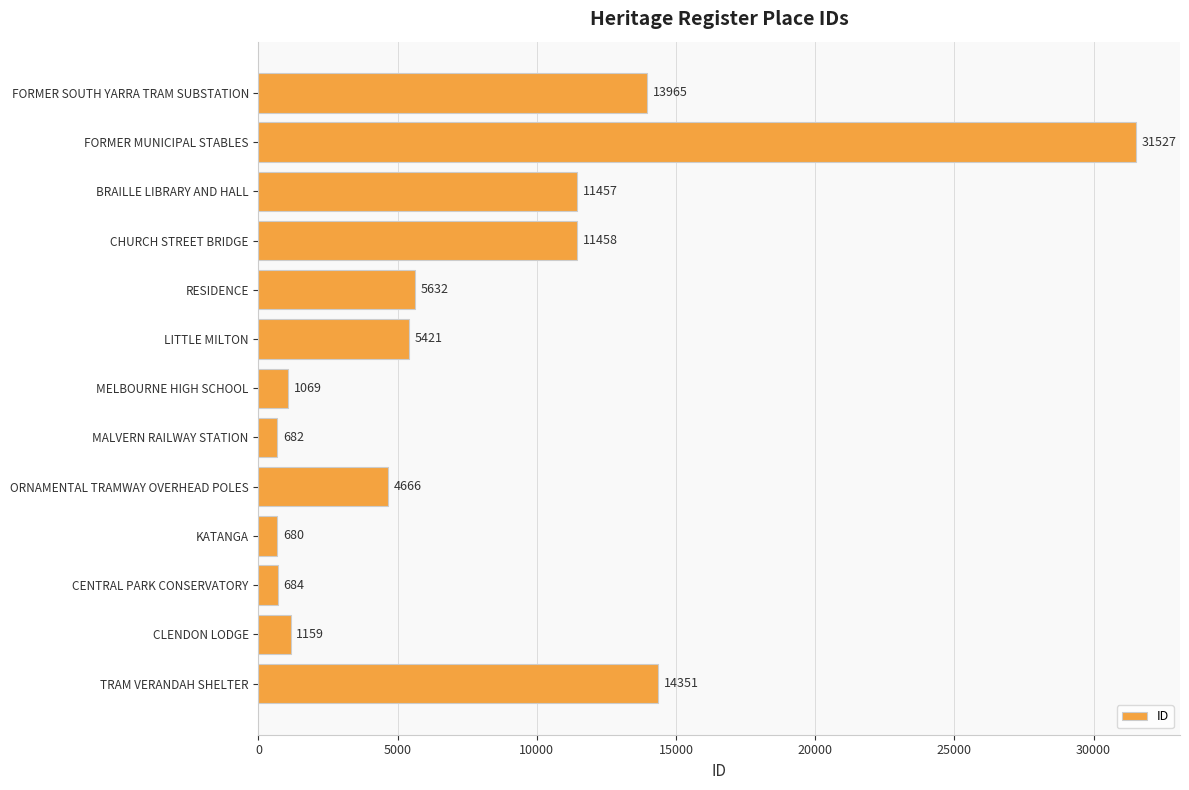

What is the ratio of the value at BRAILLE LIBRARY AND HALL to the value at ORNAMENTAL TRAMWAY OVERHEAD POLES?

2.5